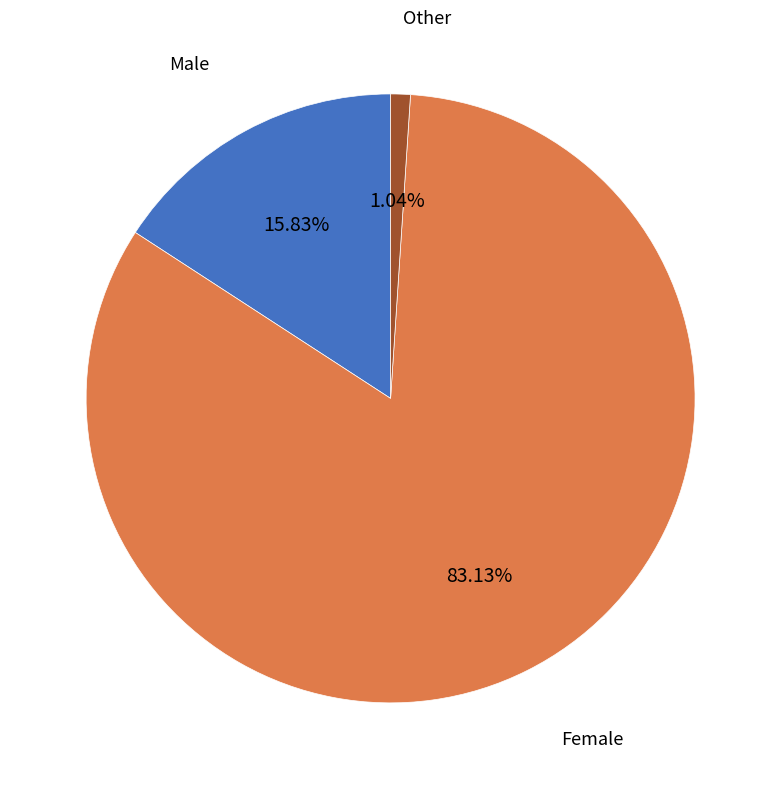

Is there any slice that represents more than half of the pie?

Yes